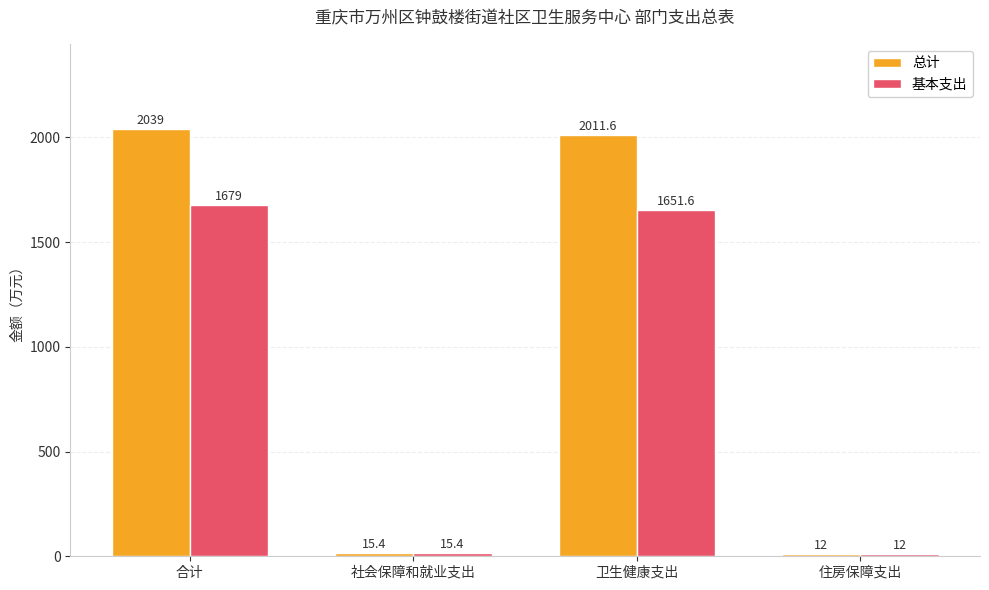

Reading right to left, transcribe all the data shown in this chart.

总计: 12.0	2011.6	15.4	2039.0
基本支出: 12.0	1651.6	15.4	1679.0